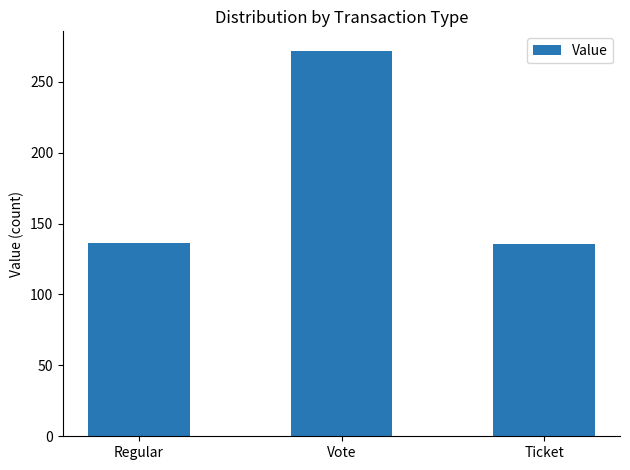

The chart shows a value of 136.3 at Regular. True or false?

True